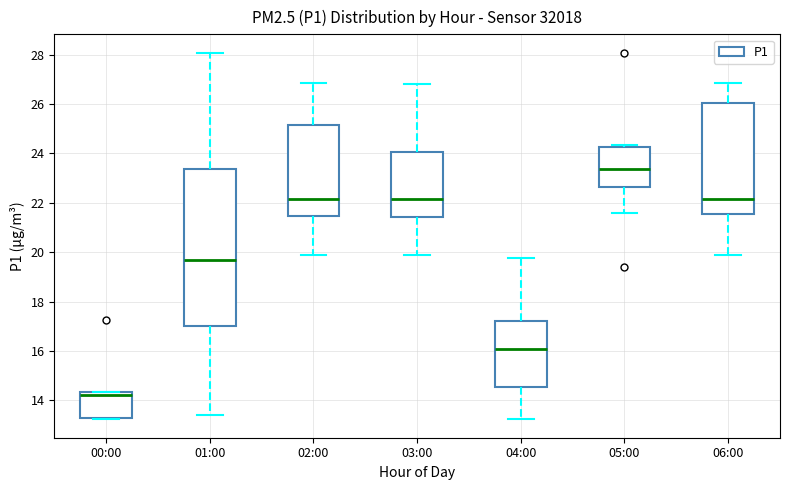

Reading left to right, read every box against the y-axis: the position of its median line, the range the box covers, and the ends of its whiskers. The values are not printed on the chart, so give them approximately, as read against the axis.

00:00: median 14.2, box 13.4 to 14.4, whiskers 13.2 to 14.4
01:00: median 19.8, box 17.0 to 23.4, whiskers 13.4 to 28.0
02:00: median 22.2, box 21.4 to 25.2, whiskers 19.8 to 26.8
03:00: median 22.2, box 21.4 to 24.0, whiskers 19.8 to 26.8
04:00: median 16.2, box 14.6 to 17.2, whiskers 13.2 to 19.8
05:00: median 23.4, box 22.6 to 24.2, whiskers 21.6 to 24.4
06:00: median 22.2, box 21.6 to 26.0, whiskers 19.8 to 26.8